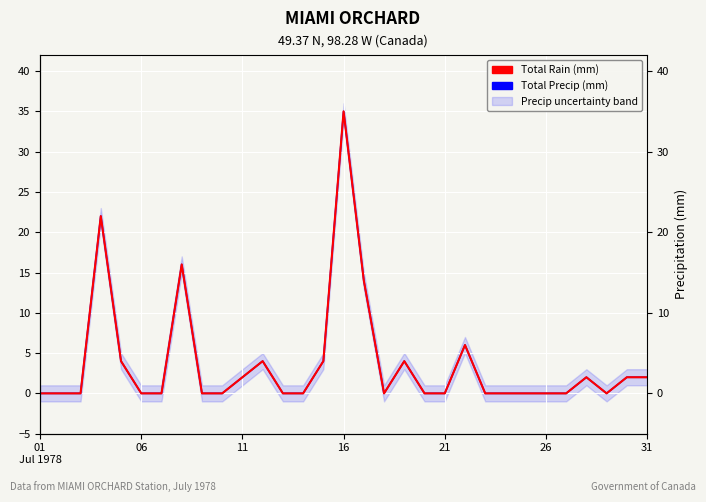

At how many categories does at least one series exceed 13?

4